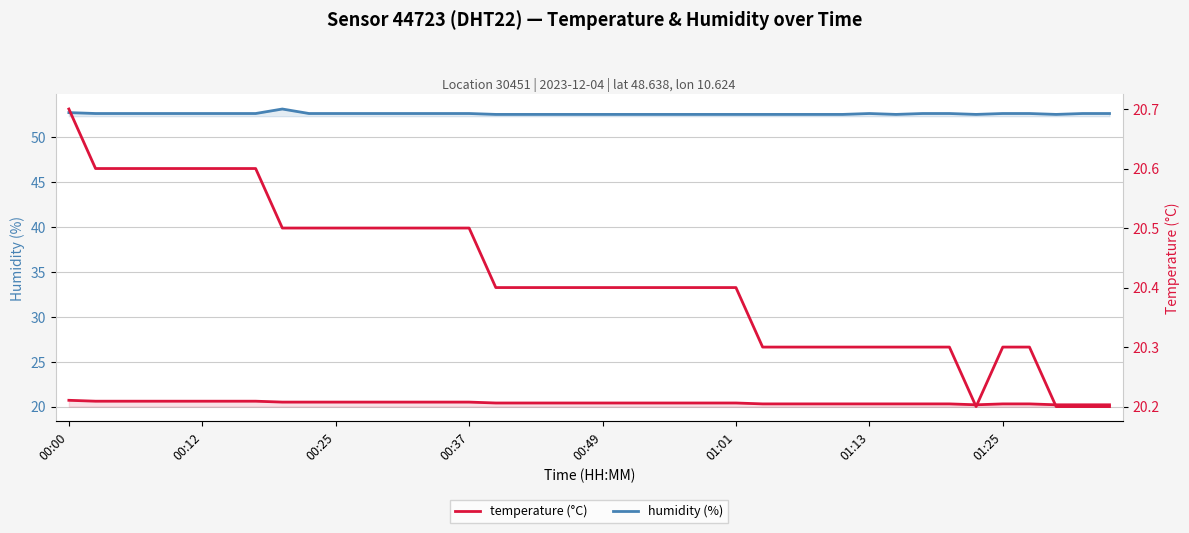

What is the minimum value for temperature?

20.2